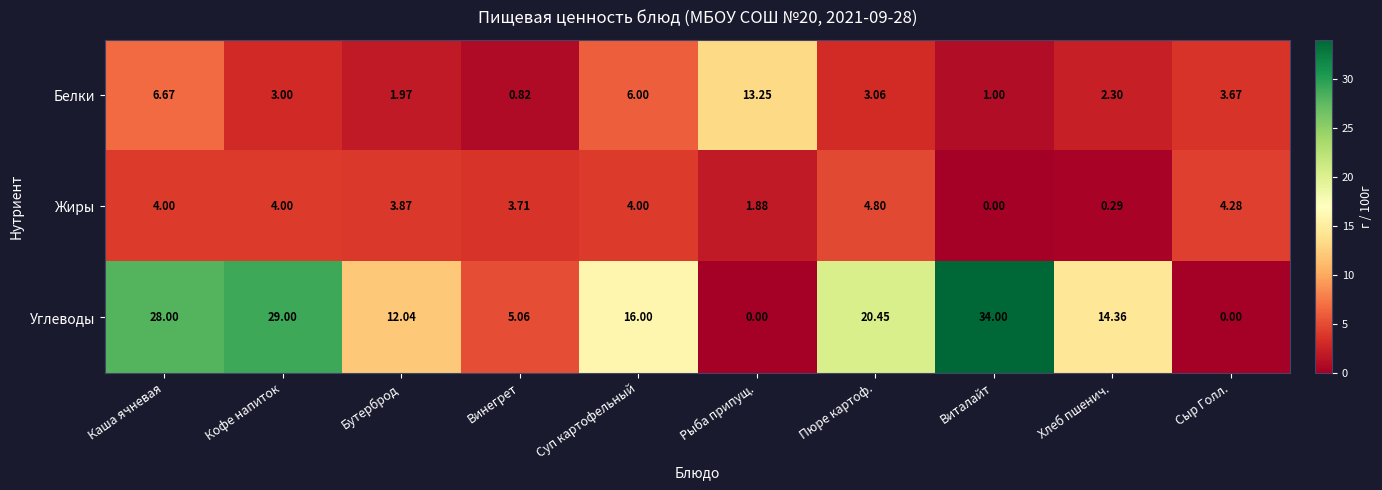

Rank the series by their maximum value, from lowest to highest.

Жиры, Белки, Углеводы